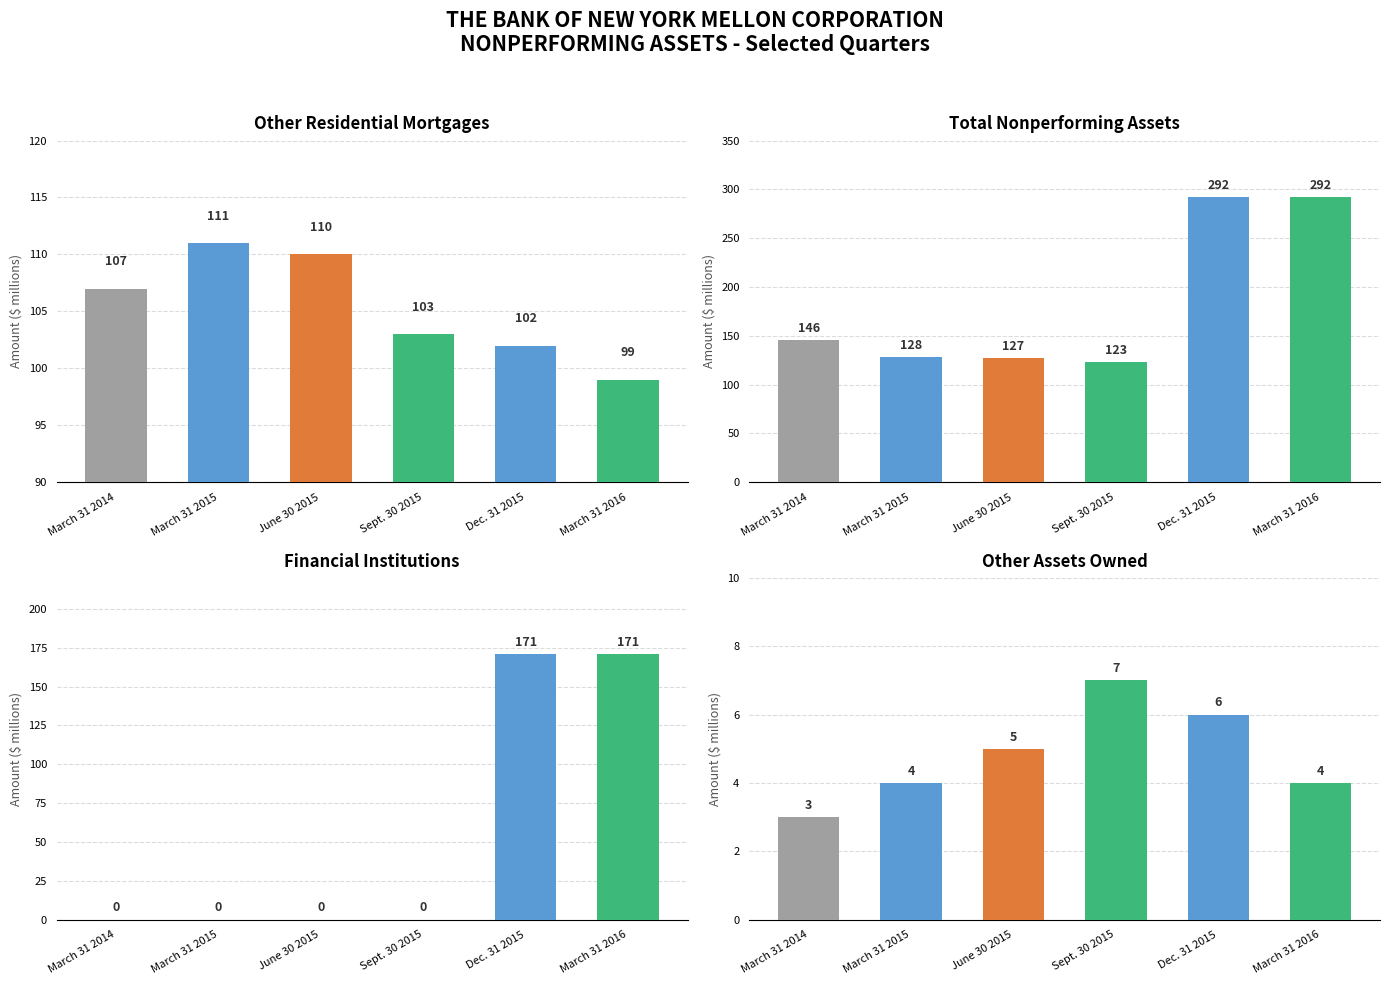

What is the difference between the Total Nonperforming Assets values at Dec. 31 2015 and Sept. 30 2015?

169